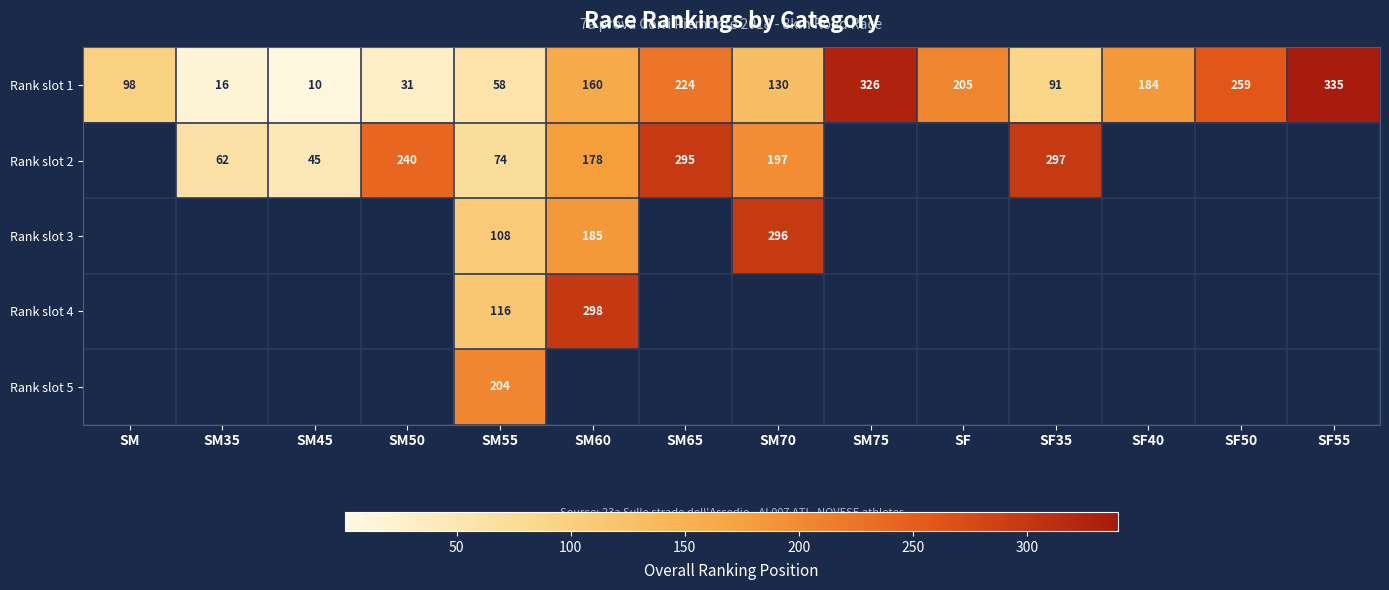

At which category is the sum across all series the highest?

SM55